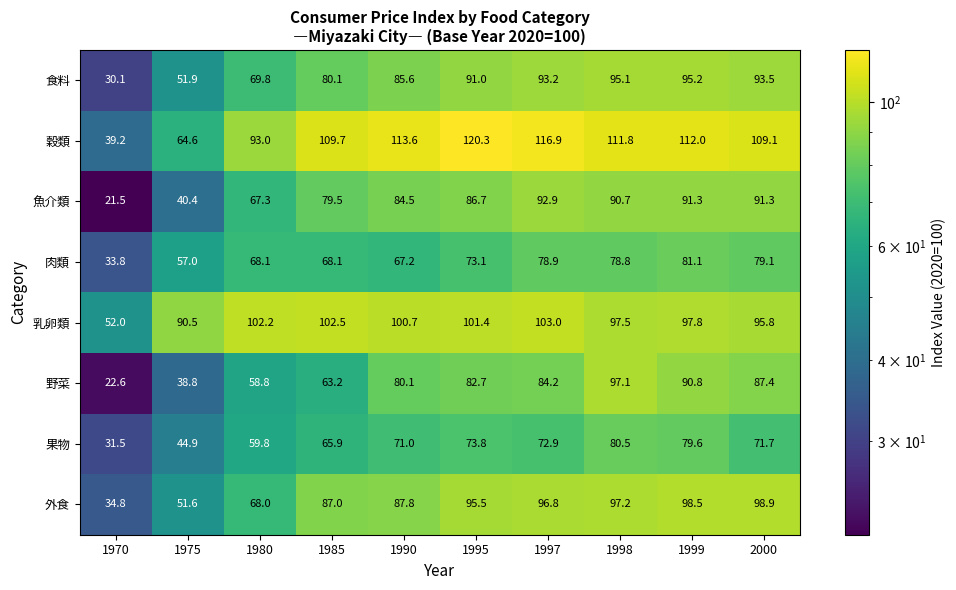

Which label corresponds to the smallest value in the chart?

1970